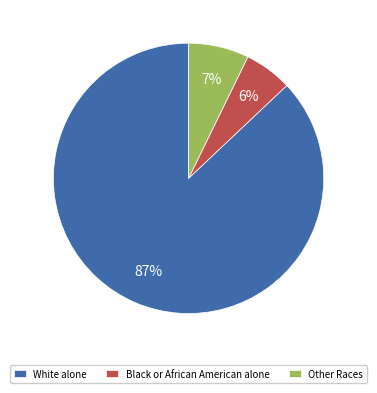

The Other Races slice represents 7% of the pie. True or false?

True